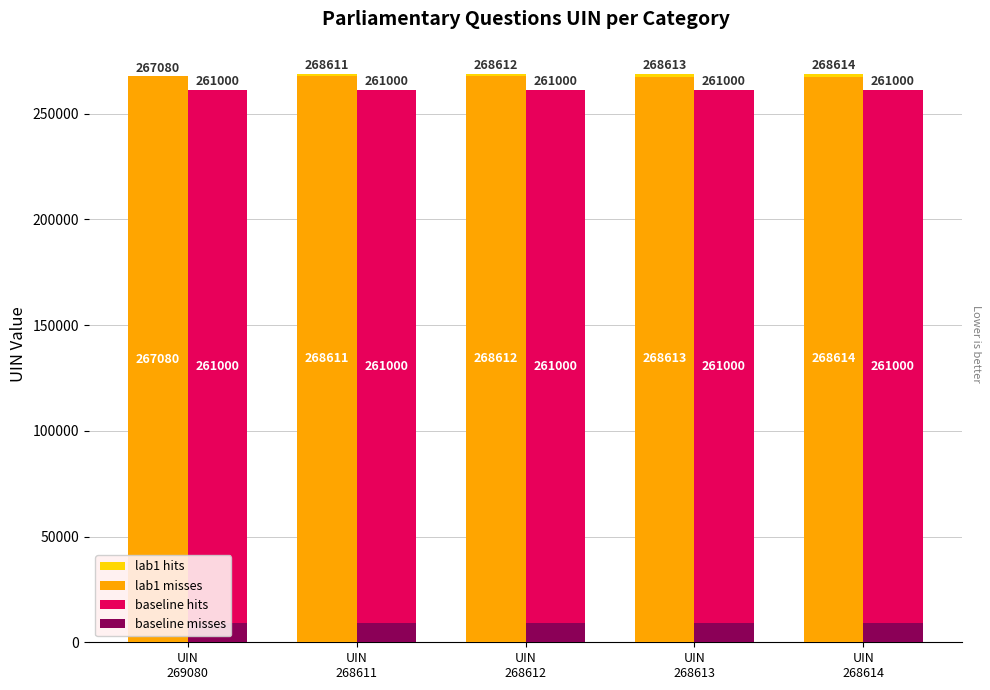

What is the total value across all series at UIN
268613?

805933